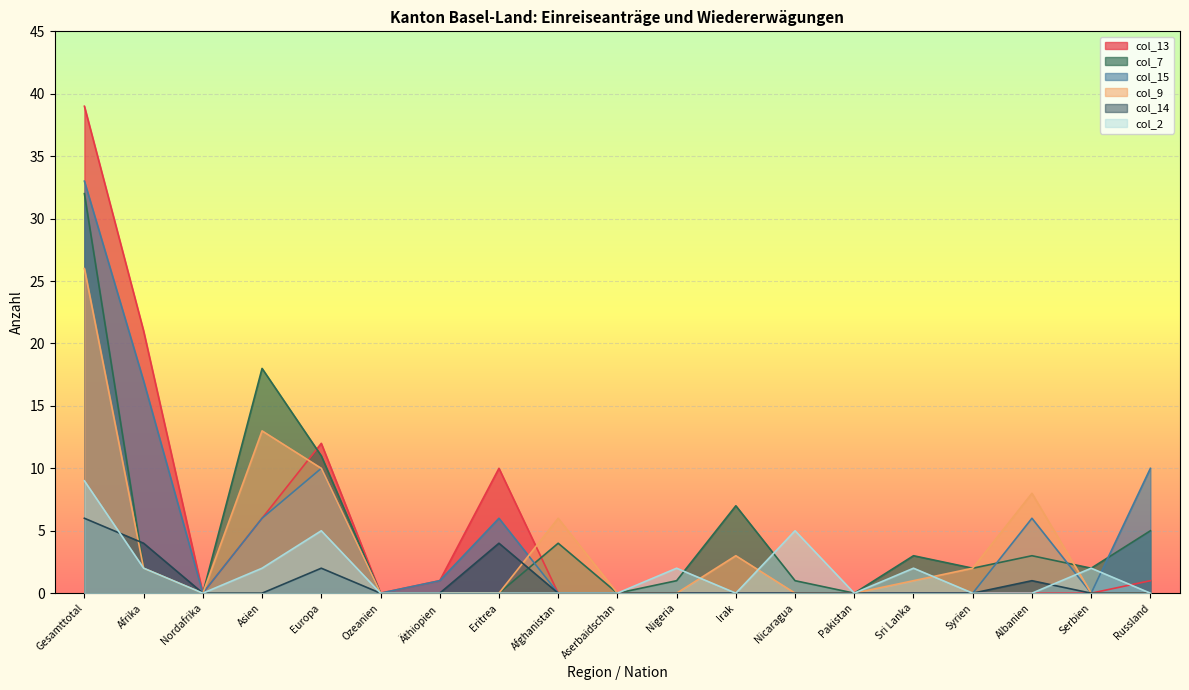

What value does the col_9 series have at Afrika?

2